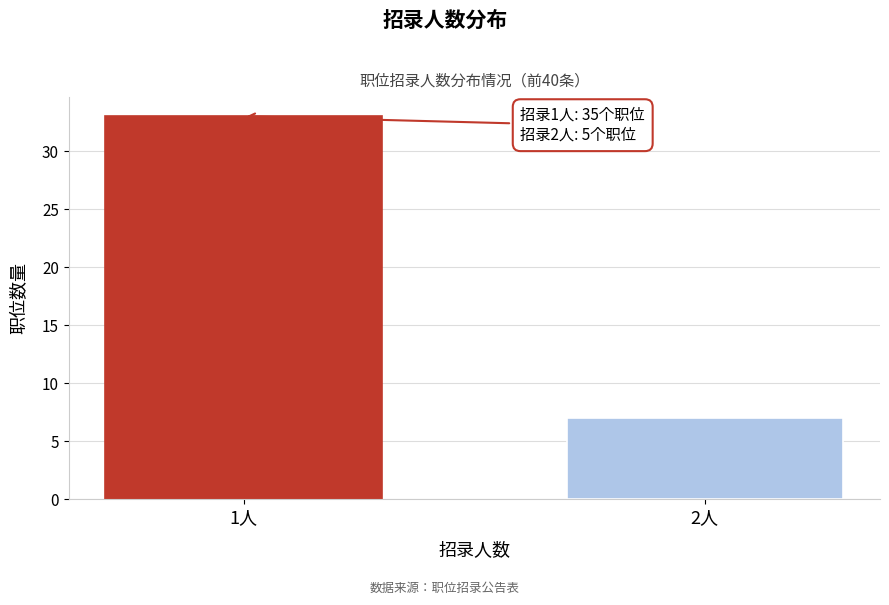

Reading left to right, list all the values displayed in this chart.

1人=33	2人=7